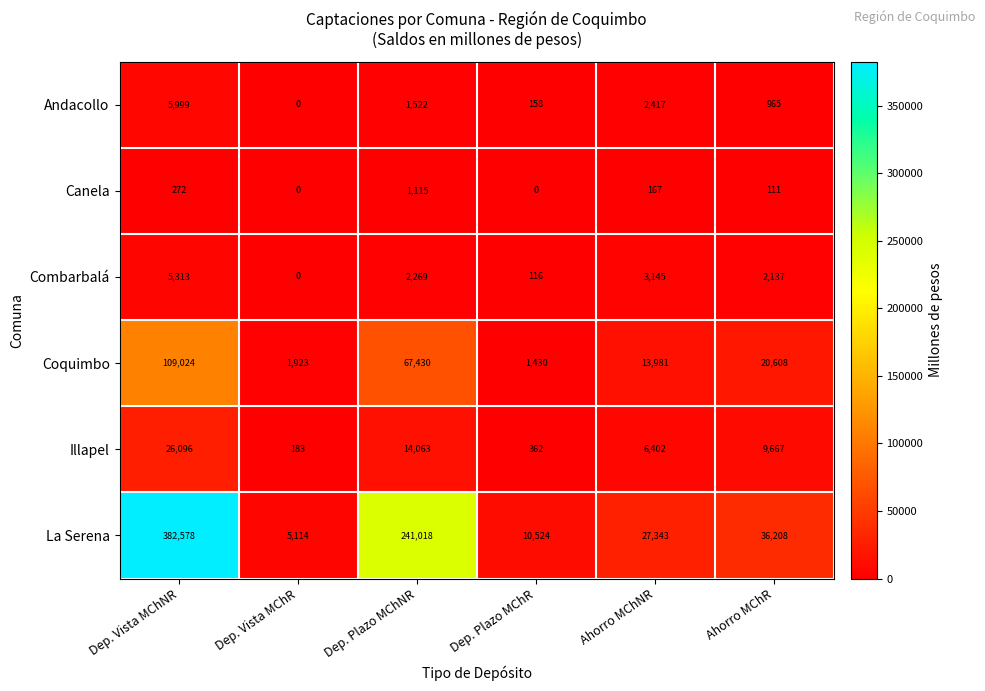

At how many categories does at least one series exceed 38791?

2